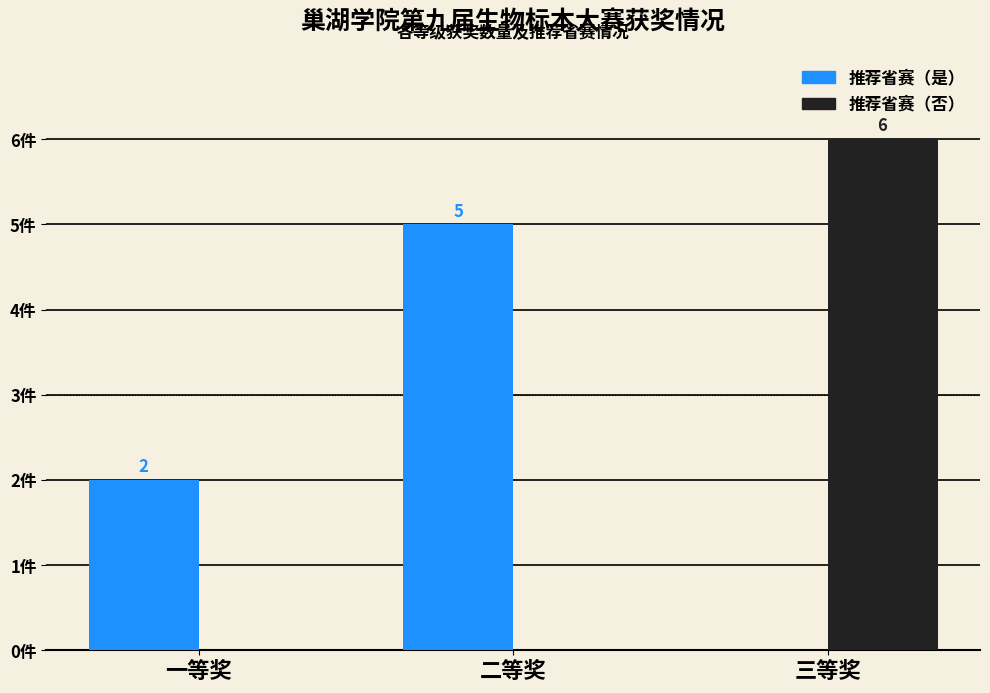

At which category is the sum across all series the highest?

三等奖